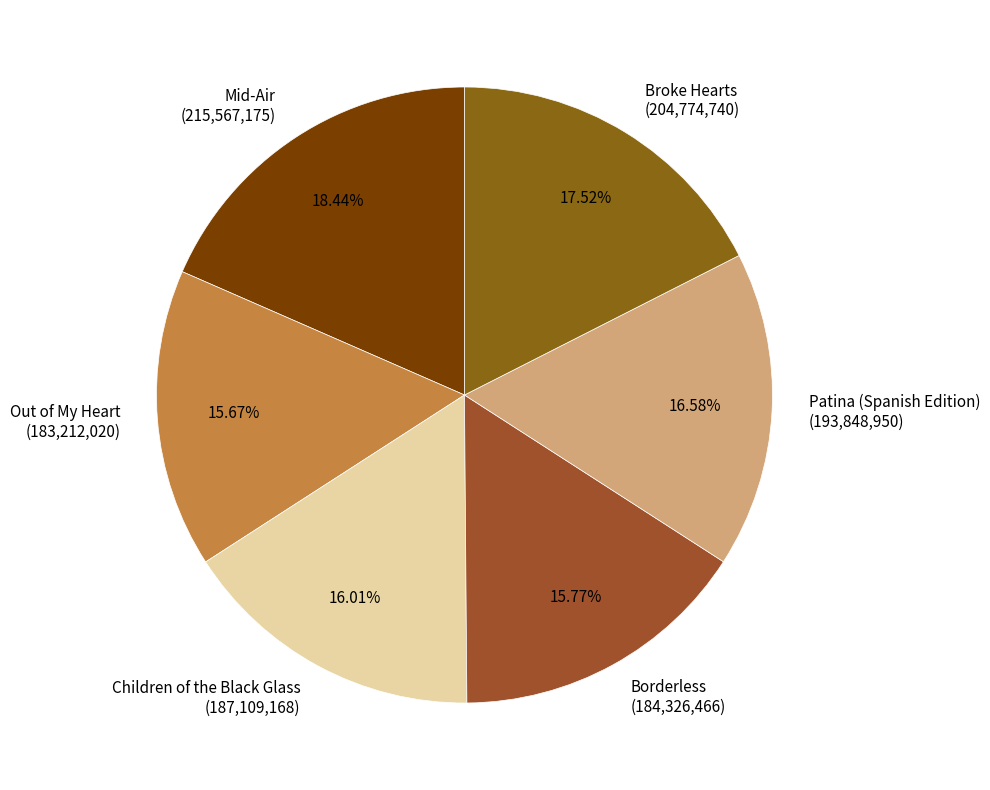

Is there a majority slice in this chart?

No